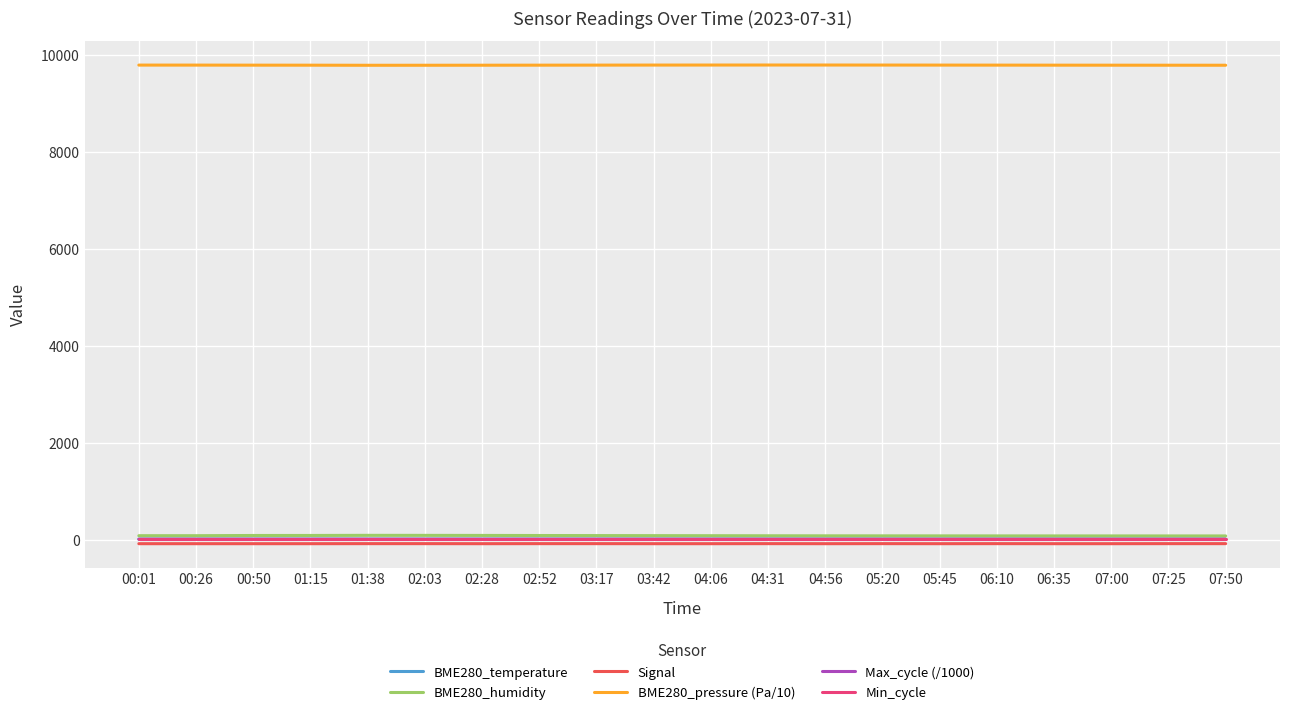

True or false: BME280_pressure (Pa/10) and Max_cycle (/1000) intersect in this chart.

False